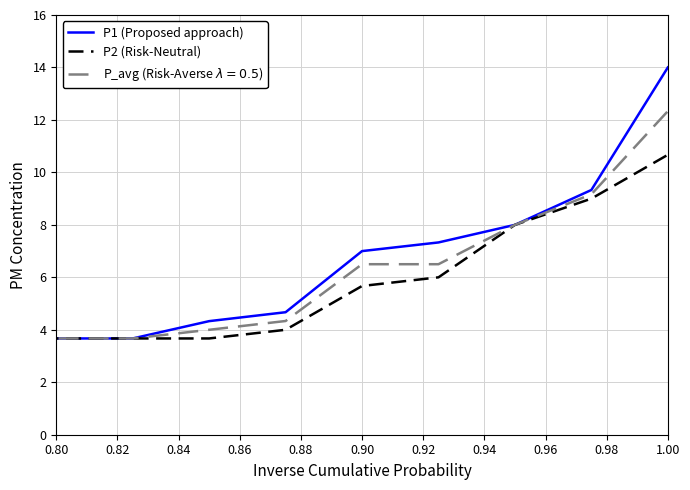

What is the maximum value shown in the chart?

14.0